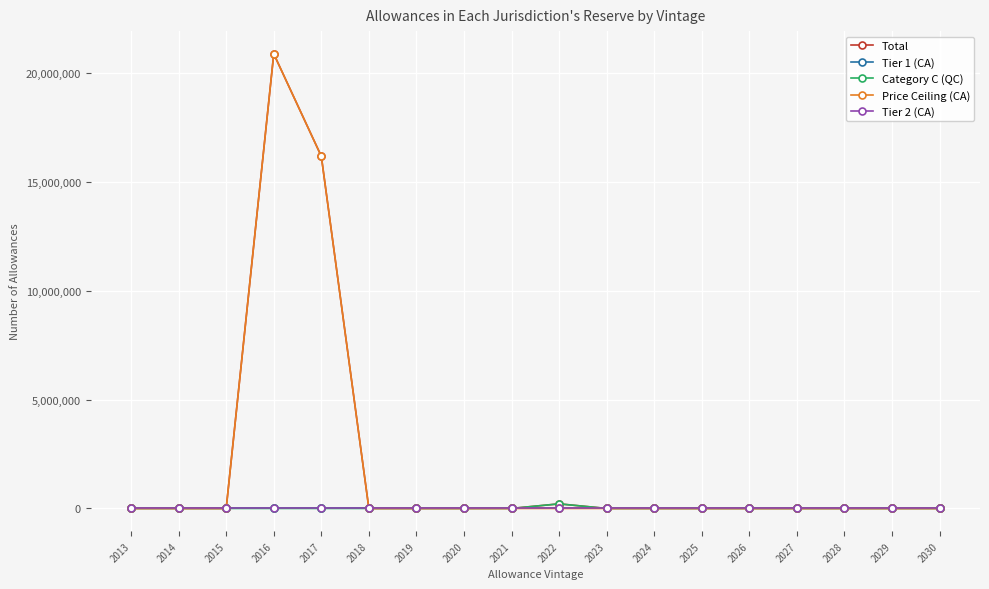

Between 2025 and 2029, which series saw the biggest shift?

Total